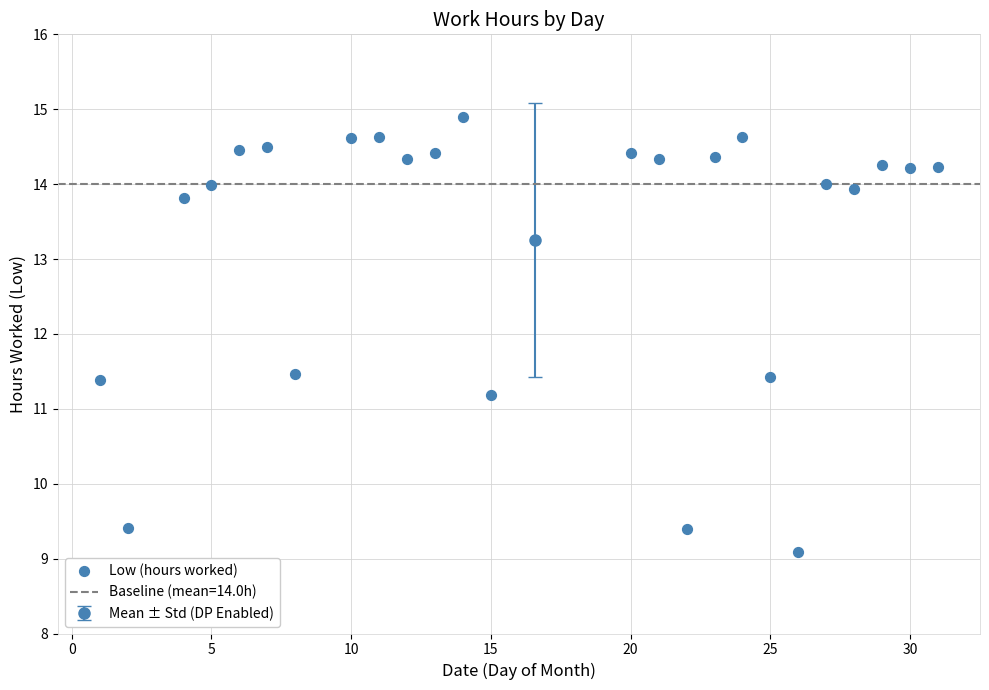

What Y value in the scatter plot is closest to 11?

11.2